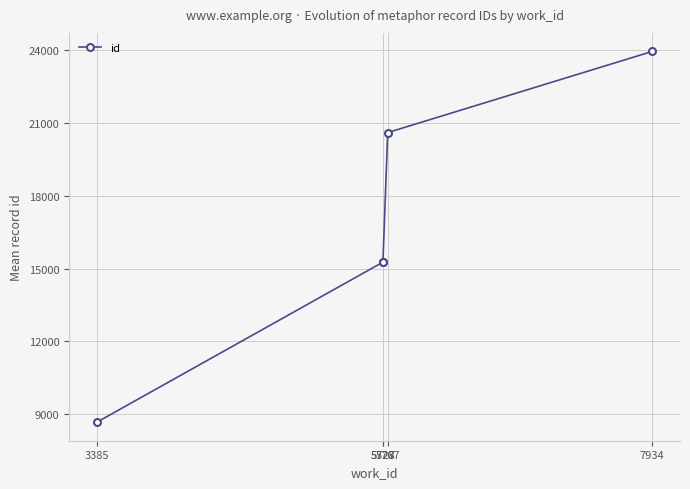

What is the average value?

16753.9